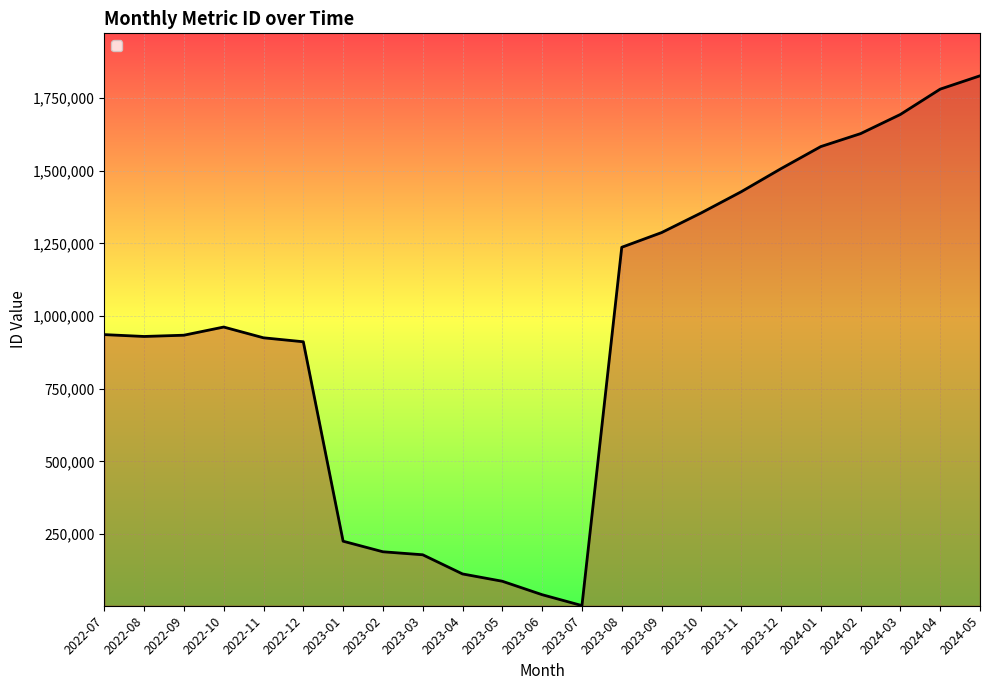

What is the change in value from 2023-06 to 2023-09?

+1246240